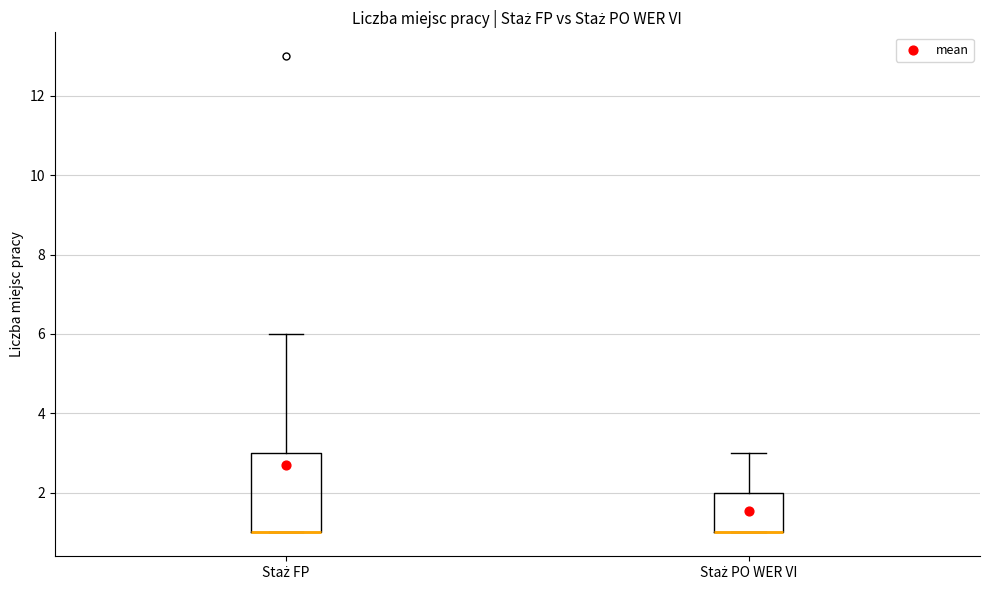

Reading left to right, transcribe this box plot: for each box, give where its median line is, the range the box spans, and where its two whiskers end, as read against the y-axis. The values are not printed on the chart, so give them approximately, as read against the axis.

Staż FP: median 1 (drawn on the box's lower edge), box 1 to 3, whiskers 1 to 6
Staż PO WER VI: median 1 (drawn on the box's lower edge), box 1 to 2, whiskers 1 to 3